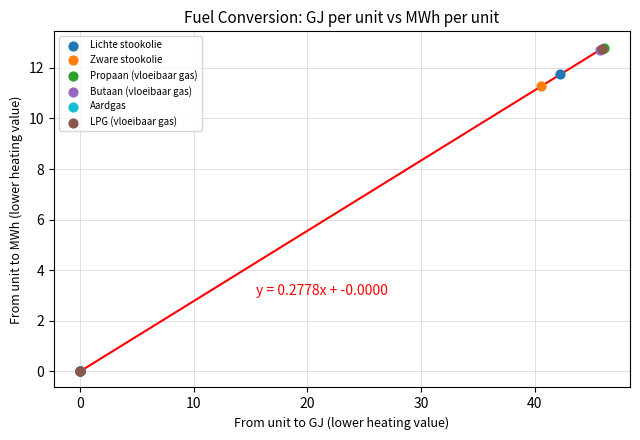

What are all the series names shown in the legend?

Lichte stookolie, Zware stookolie, Propaan (vloeibaar gas), Butaan (vloeibaar gas), Aardgas, LPG (vloeibaar gas)